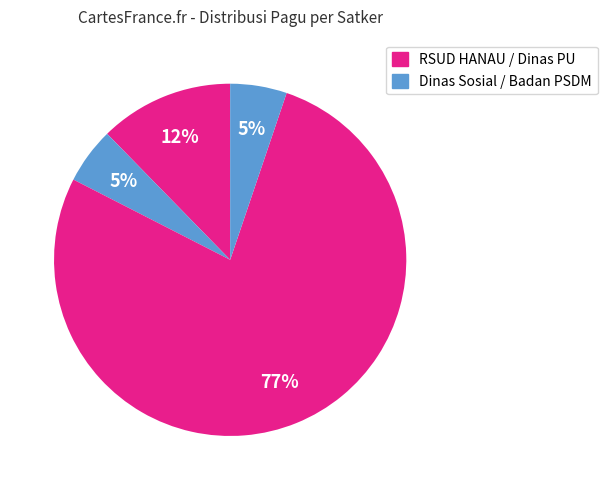

Count the number of slices in the pie.

4